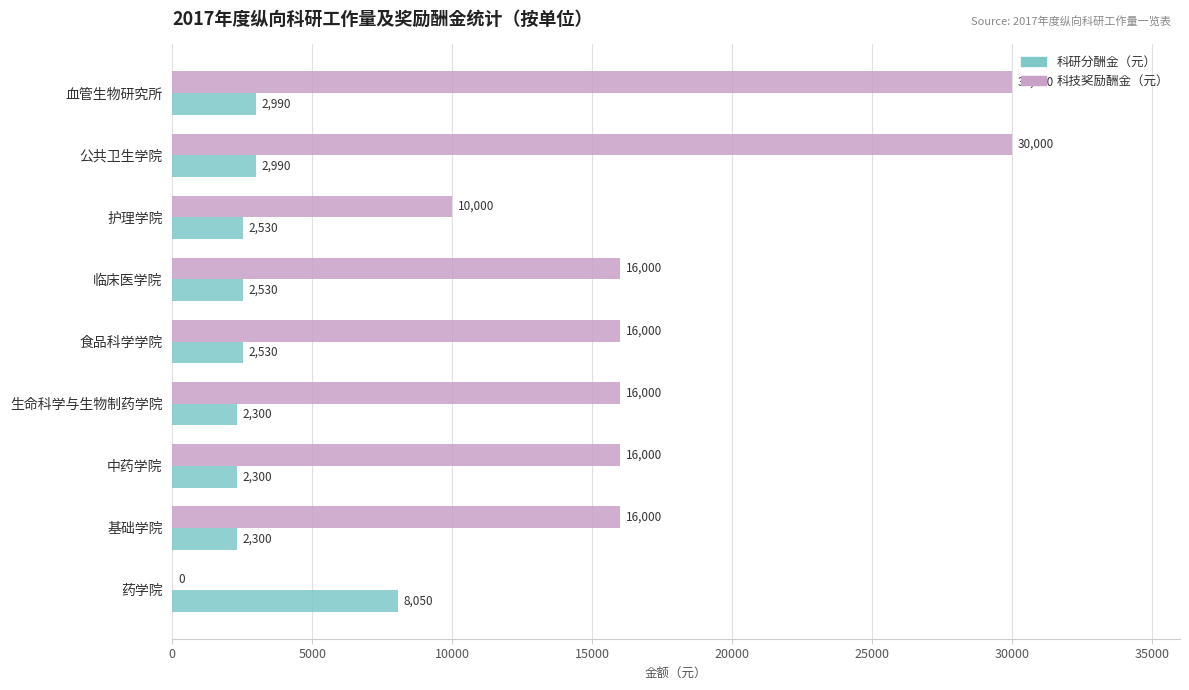

What is the maximum value for 科技奖励酬金（元）?

30000